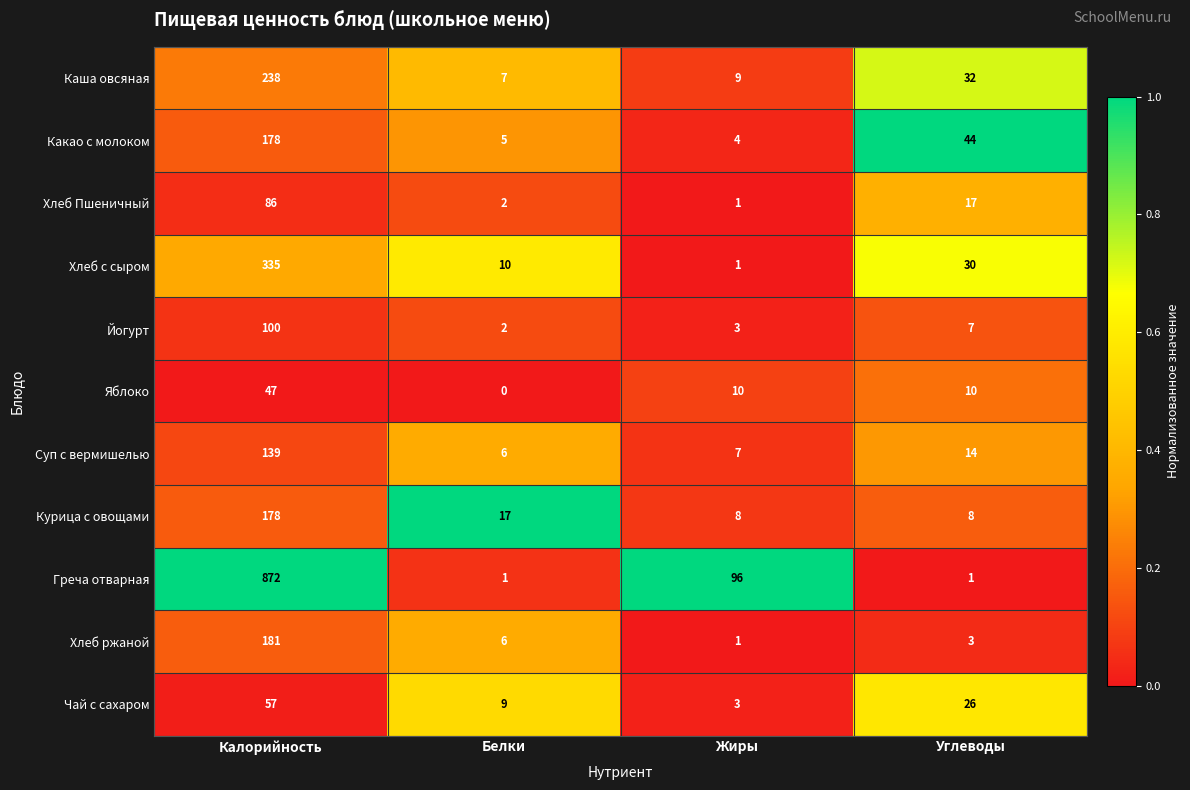

Which category has the highest value across all series?

Калорийность